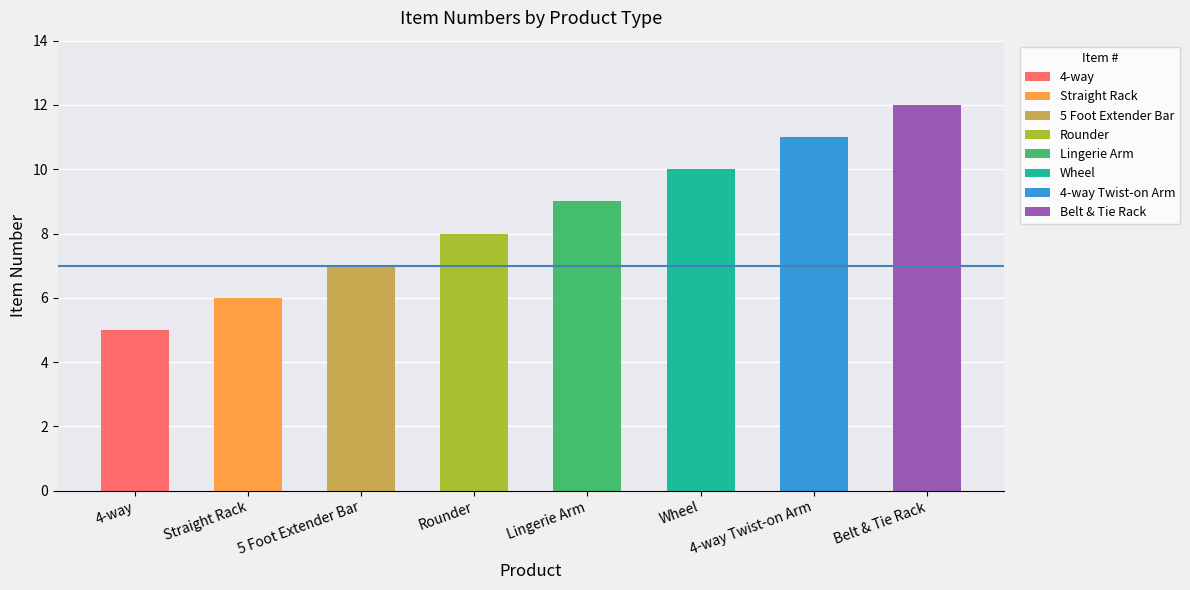

What is the value of the 2nd bar from the left?

6